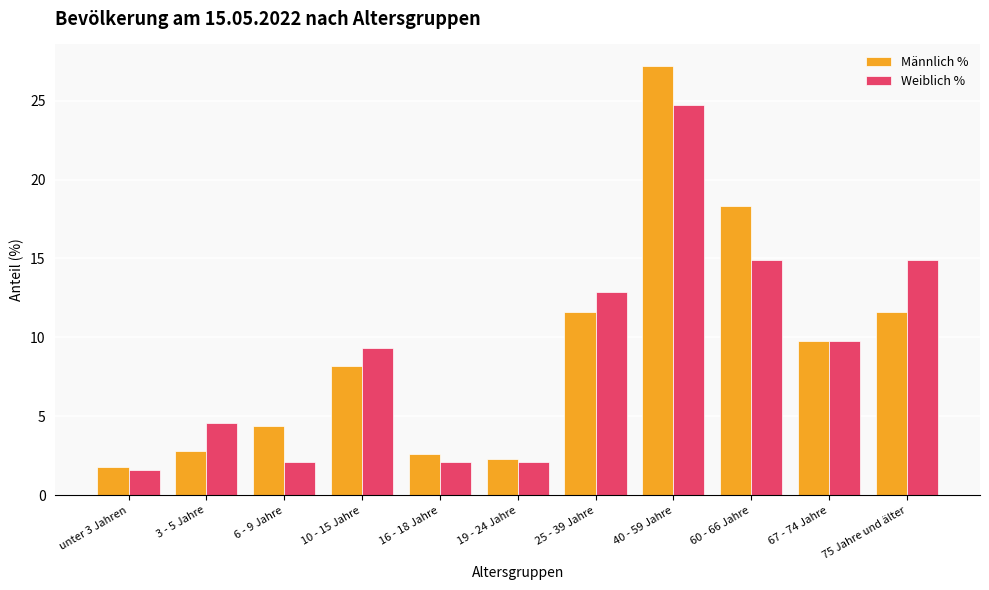

List the series in order of their peak value, lowest first.

Weiblich %, Männlich %